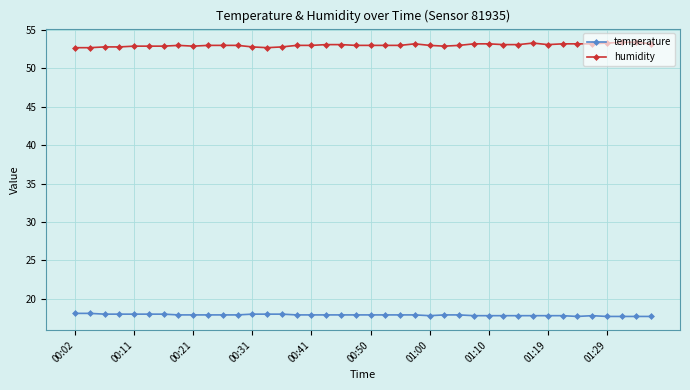

What are all the series names shown in the legend?

temperature, humidity